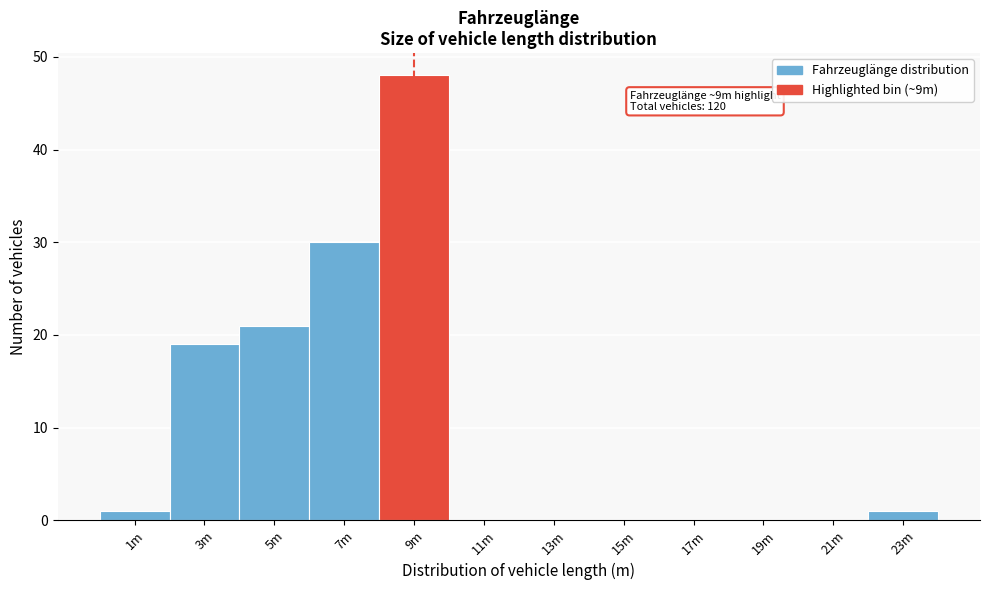

Reading right to left, what are all the values shown in this chart?

23m=1	21m=0	19m=0	17m=0	15m=0	13m=0	11m=0	9m=48	7m=30	5m=21	3m=19	1m=1